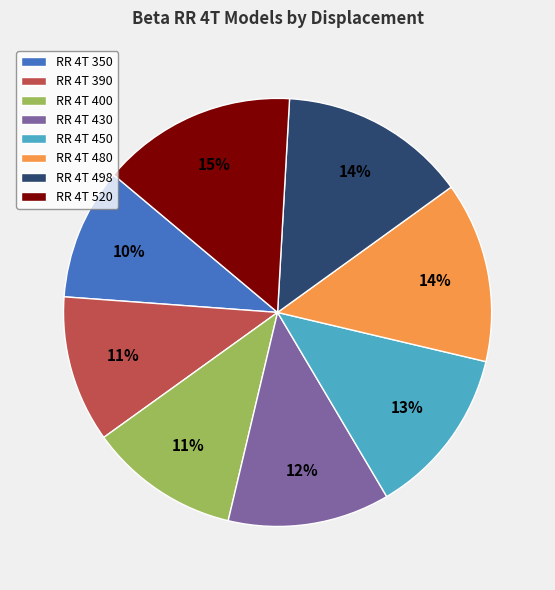

To the nearest percent, what portion does RR 4T 480 represent?

14%